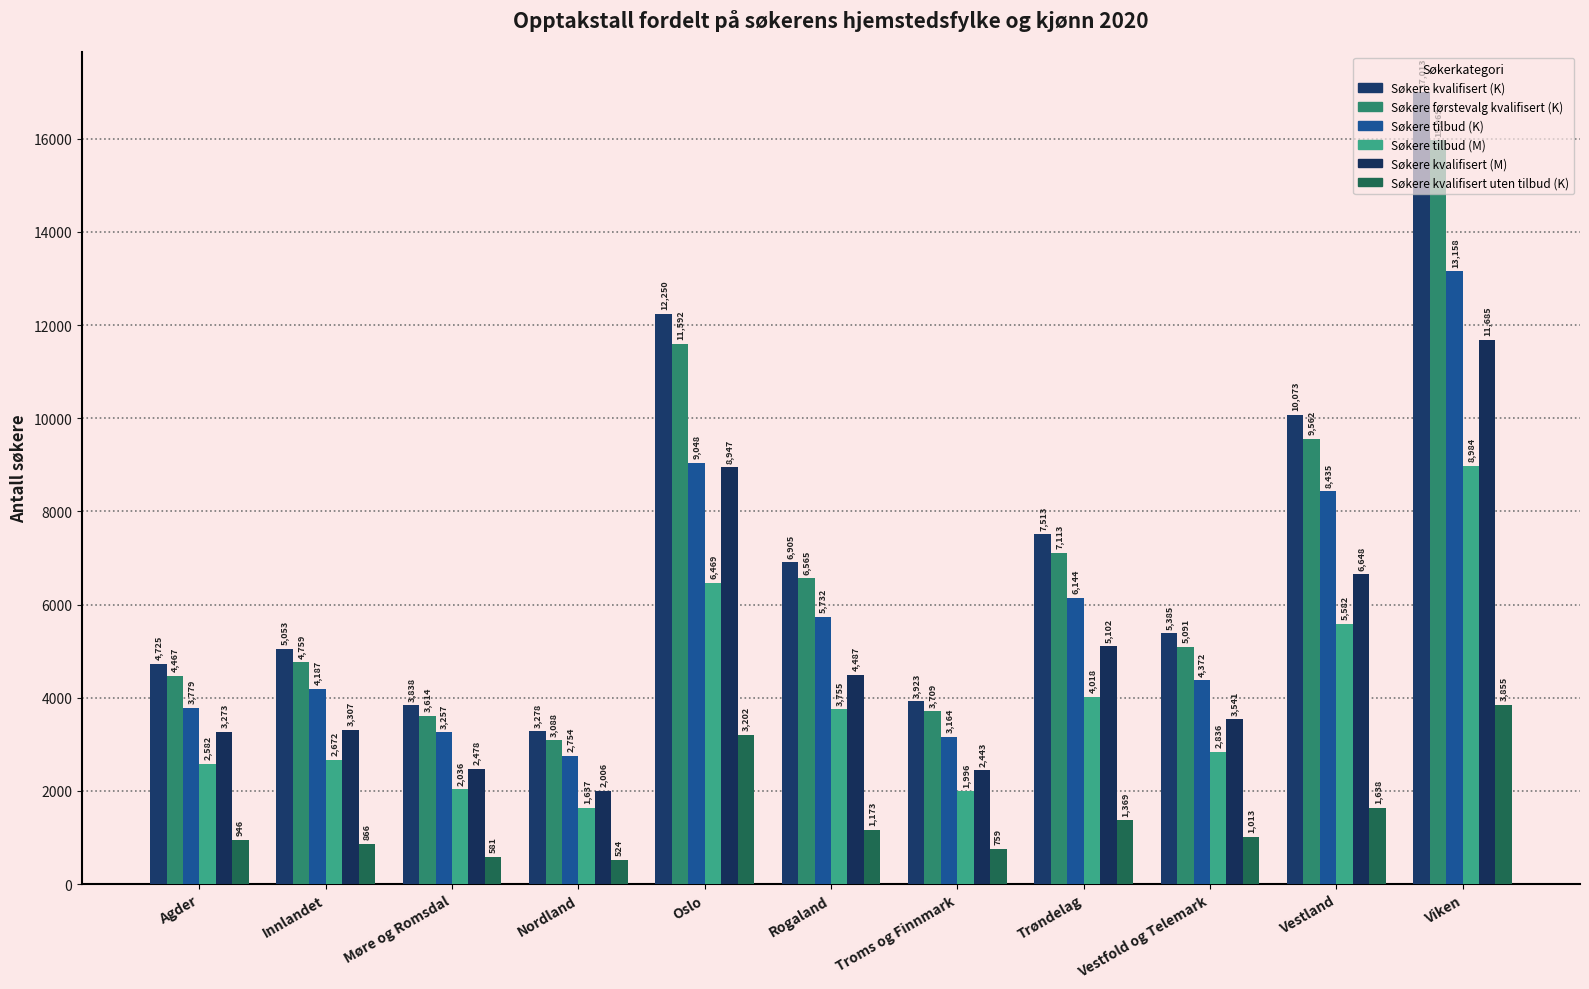

Rank the series at Rogaland from highest to lowest value.

Søkere kvalifisert (K), Søkere førstevalg kvalifisert (K), Søkere tilbud (K), Søkere kvalifisert (M), Søkere tilbud (M), Søkere kvalifisert uten tilbud (K)